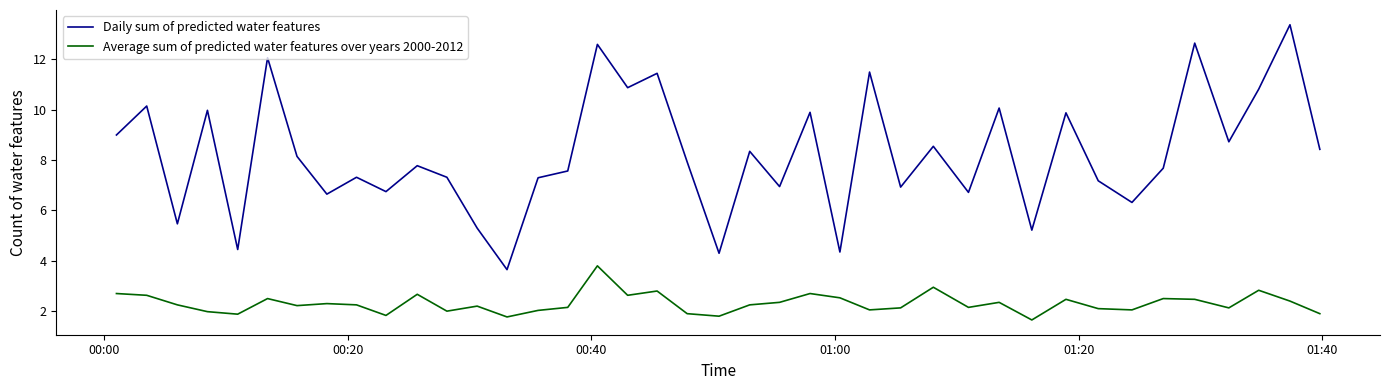

What is the maximum value shown in the chart?

13.4